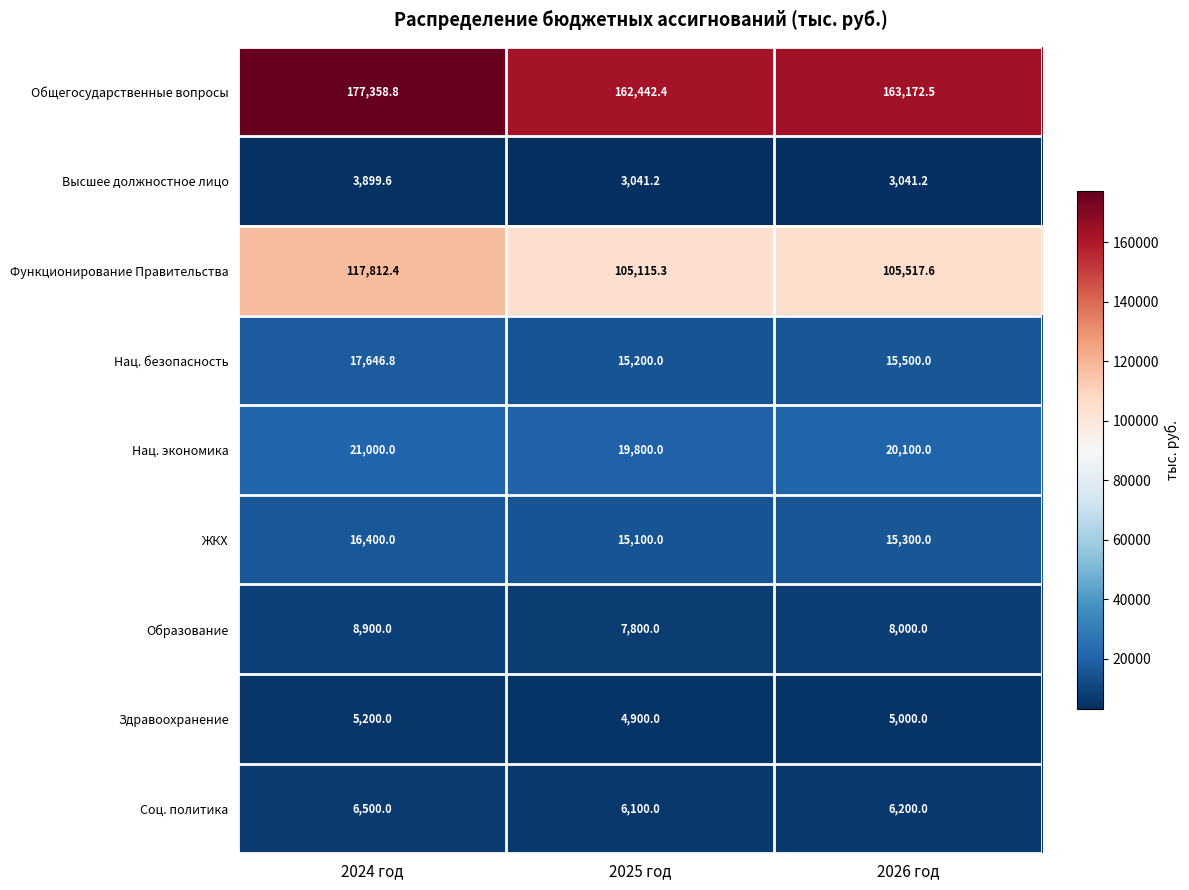

What is the sum of the ЖКХ values at 2024 год and 2026 год?

31700.0